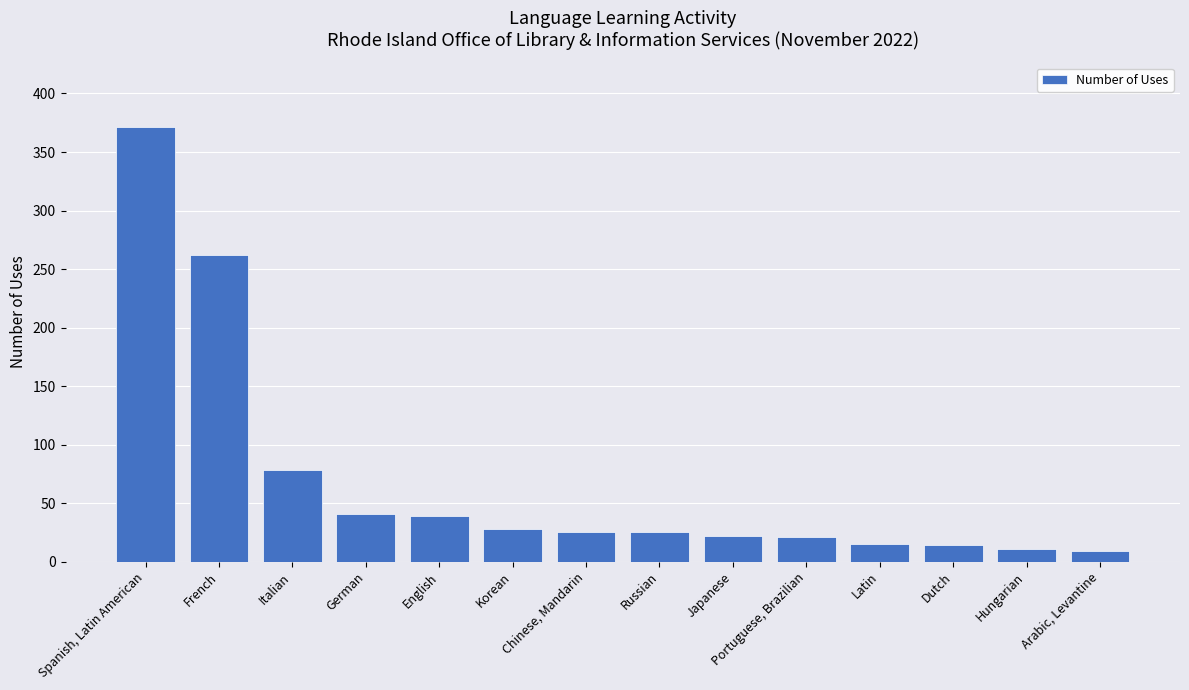

What is the label of the 13th bar from the left?

Hungarian